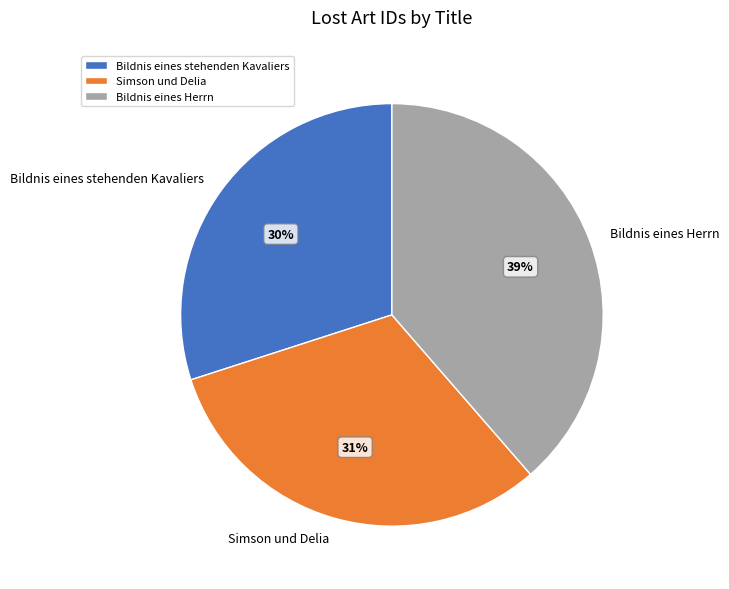

What is the smallest slice in the pie chart?

Bildnis eines stehenden Kavaliers